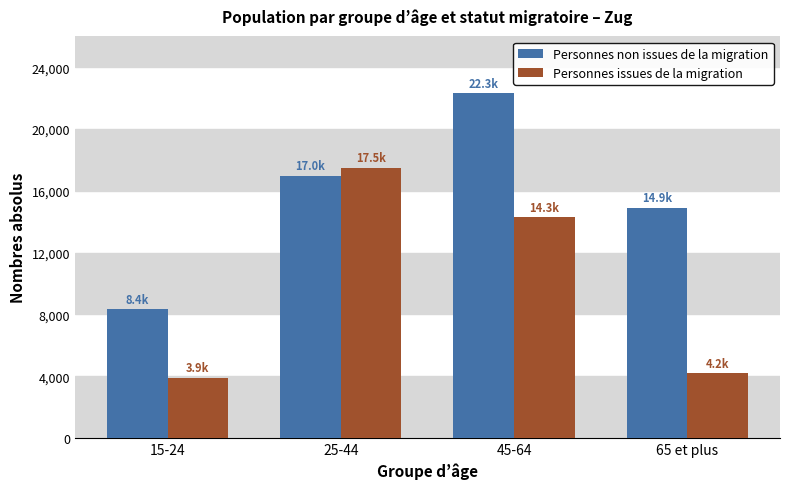

What is the greatest value displayed?

22337.3